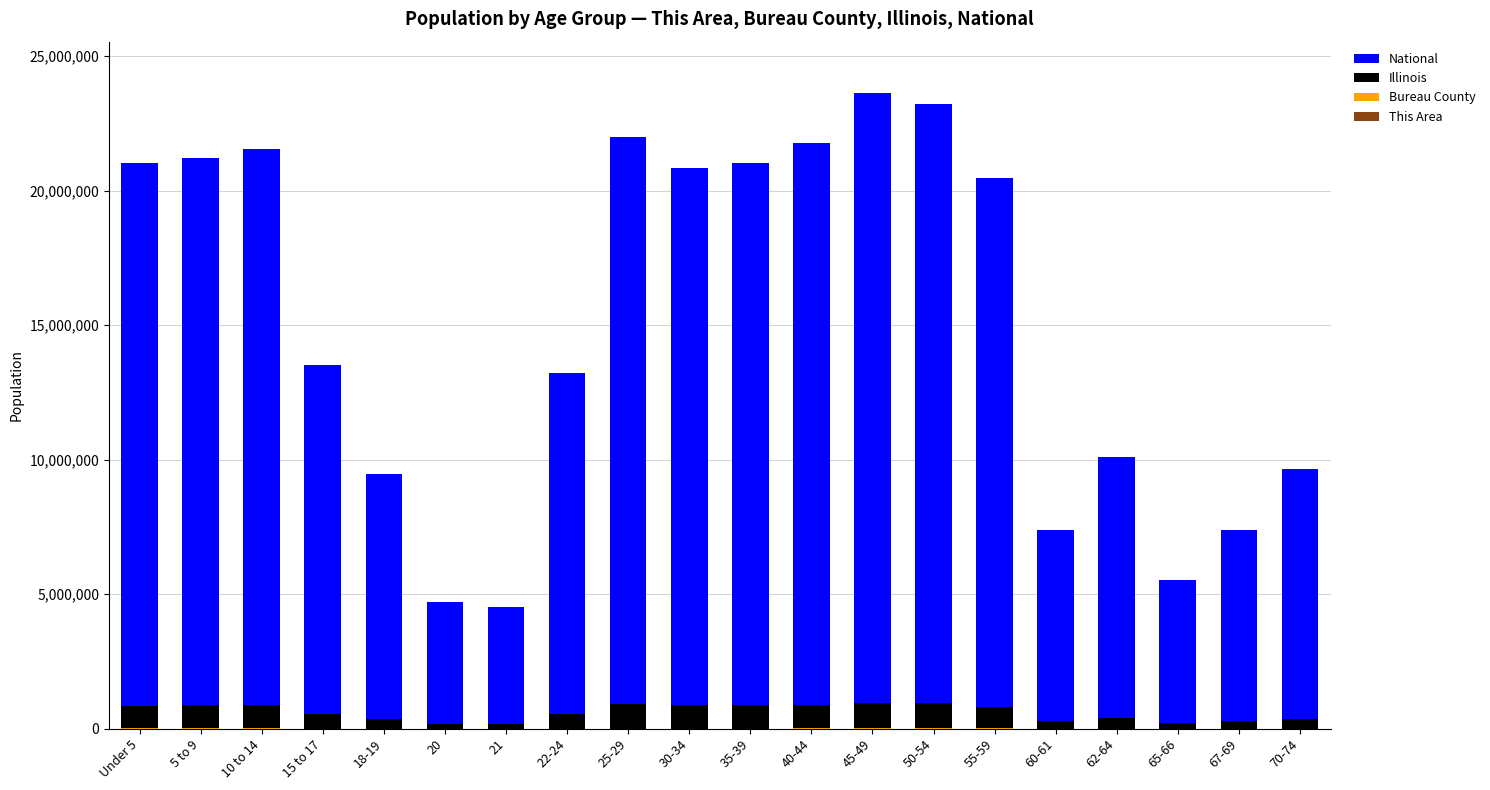

What is the label of the 19th bar from the right?

5 to 9